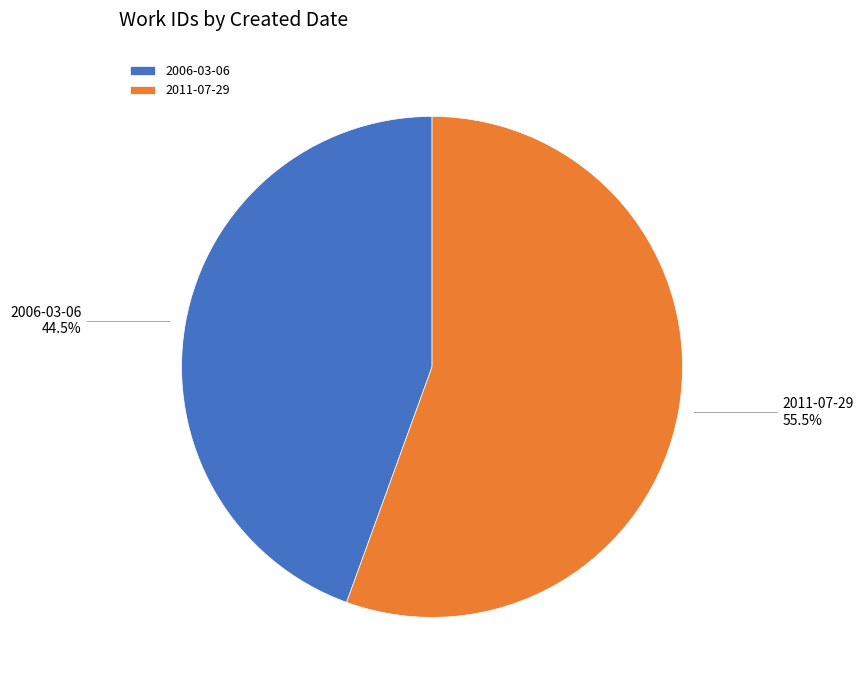

Combined, do 2011-07-29 and 2006-03-06 account for over 50%?

Yes